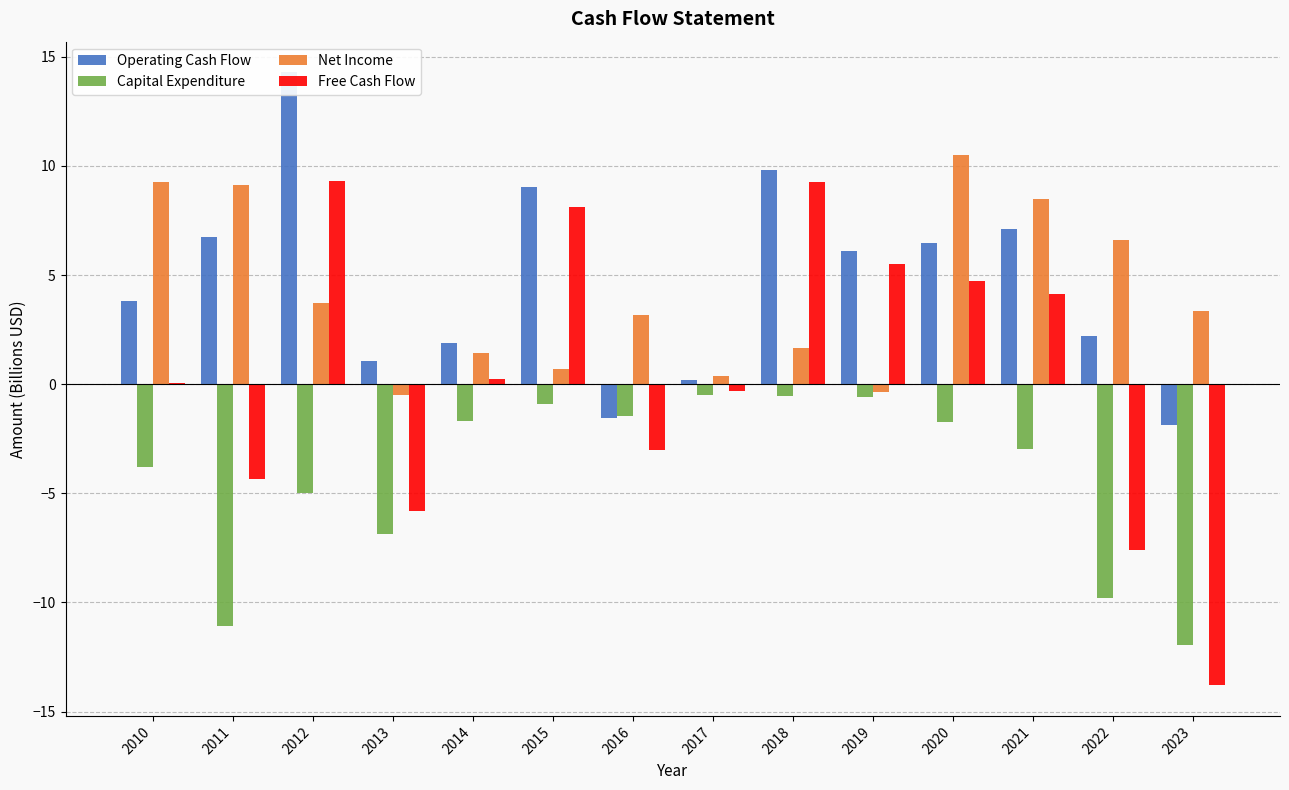

What are all the series names shown in the legend?

Operating Cash Flow, Capital Expenditure, Net Income, Free Cash Flow